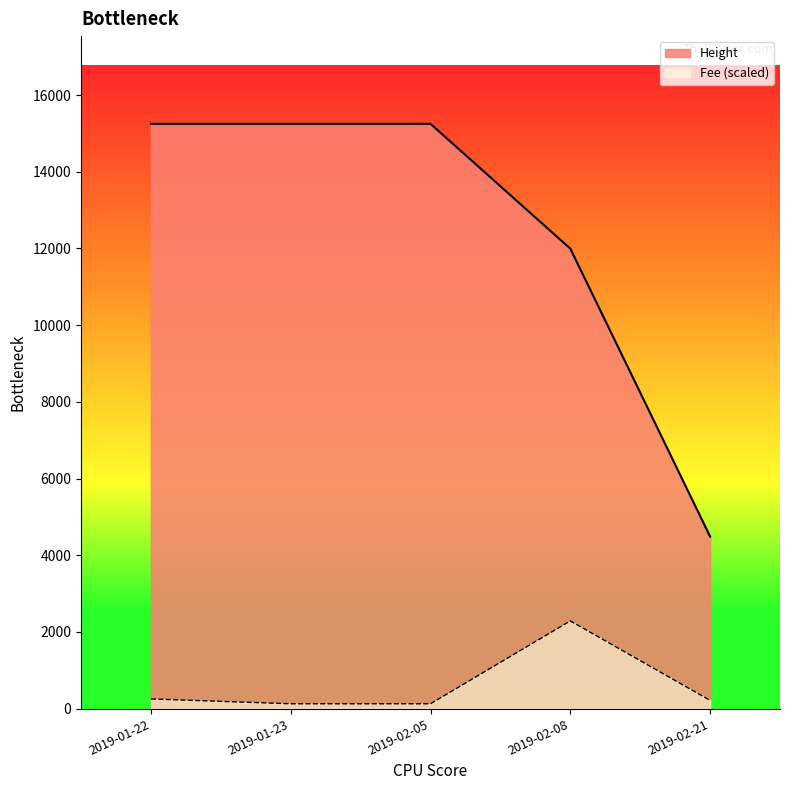

What is the minimum value for Height?

4487.0